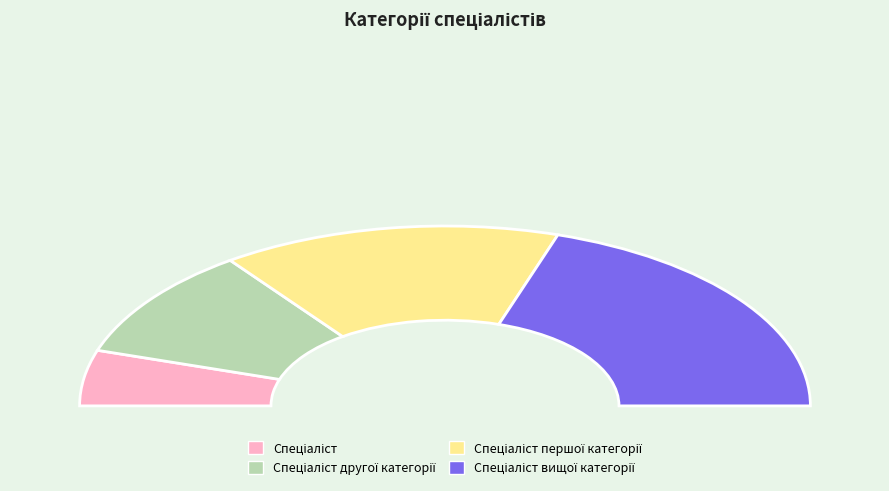

Is there any slice that represents more than half of the pie?

No